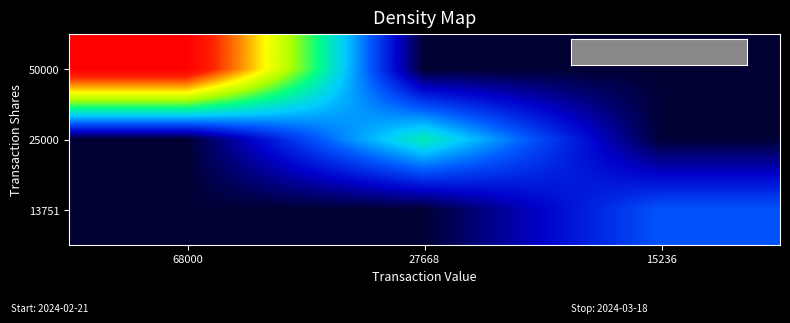

What is the smallest value displayed?

219.4